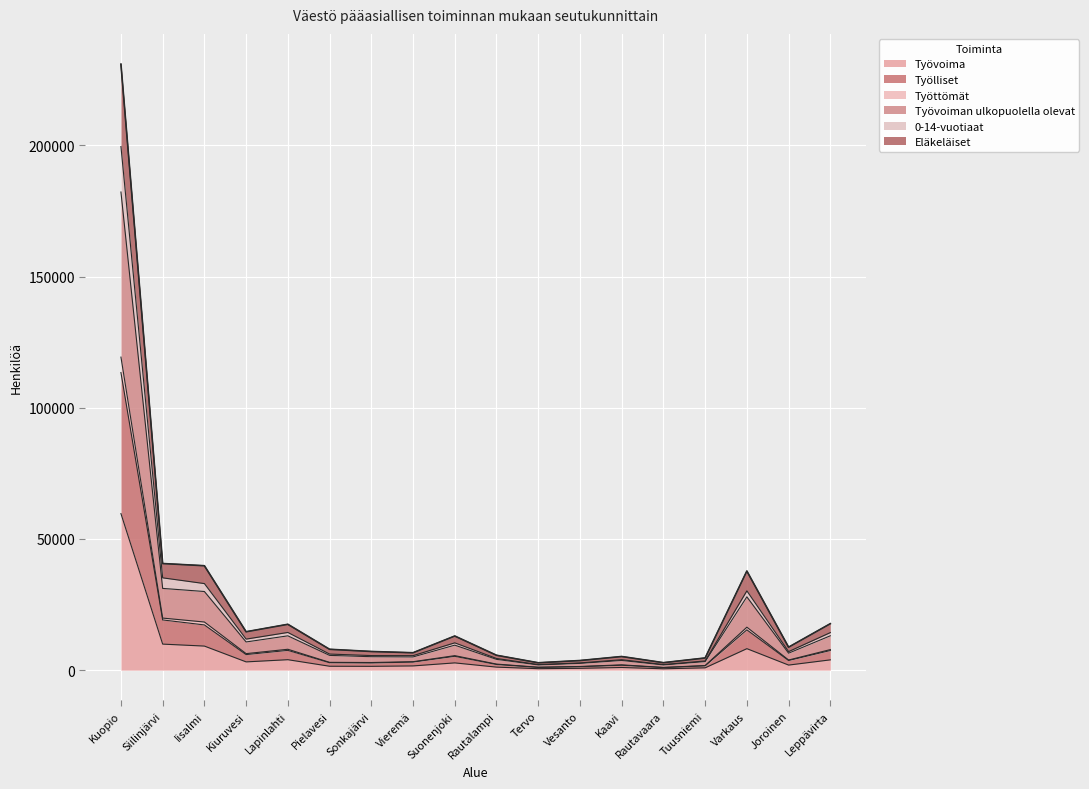

What is the maximum value for Työvoima?

59661